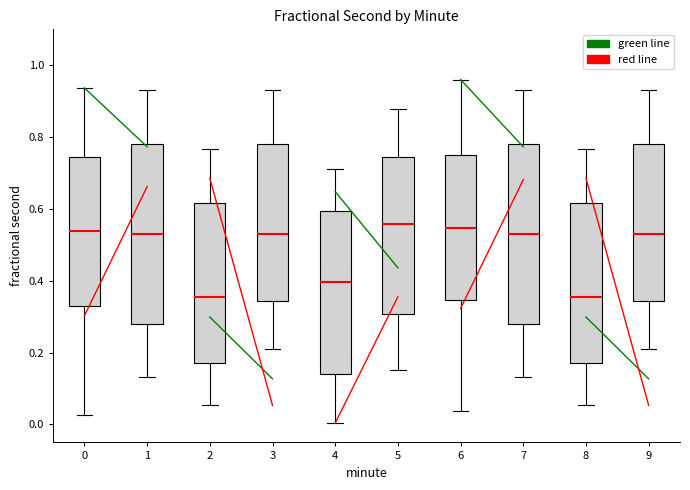

Where does the lower whisker of the box at x = 3 end on the y-axis? The values are not printed on the chart, so give them approximately, as read against the axis.

0.20